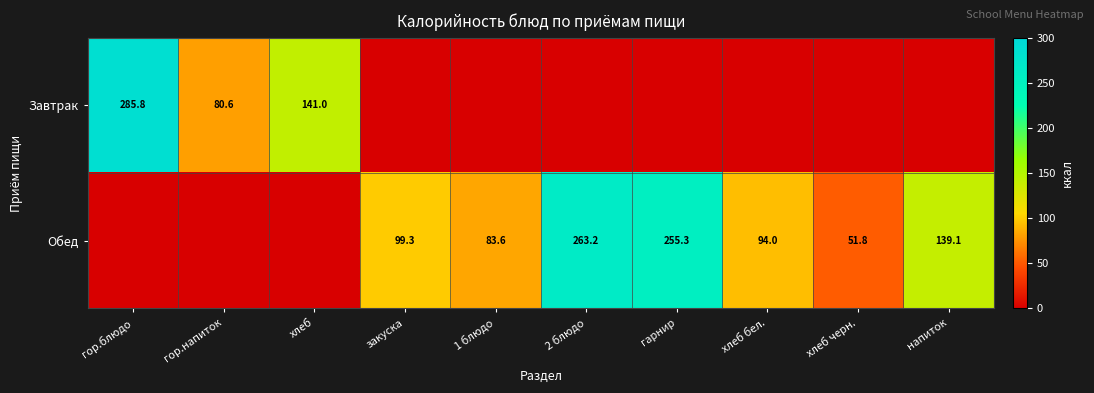

Is it true that Завтрак equals 285.8 at гор.блюдо?

True